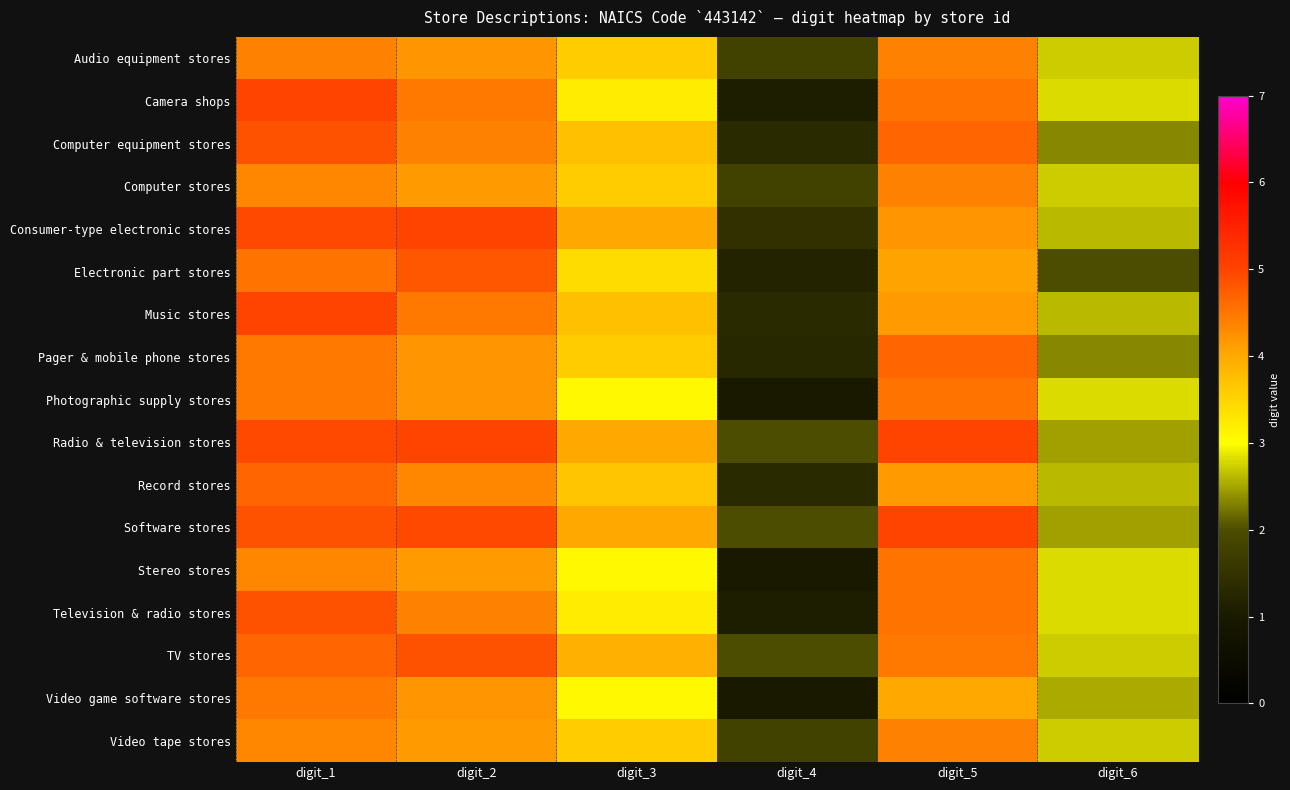

Reading left to right, transcribe all the data shown in this chart.

Audio equipment stores: digit_1=4.4	digit_2=4.2	digit_3=3.6	digit_4=1.8	digit_5=4.4	digit_6=2.7
Camera shops: digit_1=5.0	digit_2=4.5	digit_3=3.2	digit_4=1.1	digit_5=4.5	digit_6=2.8
Computer equipment stores: digit_1=4.9	digit_2=4.4	digit_3=3.7	digit_4=1.3	digit_5=4.7	digit_6=2.3
Computer stores: digit_1=4.3	digit_2=4.1	digit_3=3.6	digit_4=1.8	digit_5=4.4	digit_6=2.7
Consumer-type electronic stores: digit_1=4.9	digit_2=5.0	digit_3=4.0	digit_4=1.5	digit_5=4.2	digit_6=2.6
Electronic part stores: digit_1=4.5	digit_2=4.8	digit_3=3.4	digit_4=1.2	digit_5=4.1	digit_6=2.0
Music stores: digit_1=5.0	digit_2=4.5	digit_3=3.7	digit_4=1.3	digit_5=4.1	digit_6=2.6
Pager & mobile phone stores: digit_1=4.5	digit_2=4.2	digit_3=3.6	digit_4=1.3	digit_5=4.7	digit_6=2.3
Photographic supply stores: digit_1=4.5	digit_2=4.2	digit_3=3.1	digit_4=1.0	digit_5=4.5	digit_6=2.8
Radio & television stores: digit_1=4.9	digit_2=5.0	digit_3=4.0	digit_4=2.0	digit_5=5.0	digit_6=2.5
Record stores: digit_1=4.7	digit_2=4.3	digit_3=3.7	digit_4=1.3	digit_5=4.1	digit_6=2.6
Software stores: digit_1=4.9	digit_2=4.9	digit_3=4.0	digit_4=2.0	digit_5=5.0	digit_6=2.5
Stereo stores: digit_1=4.3	digit_2=4.1	digit_3=3.1	digit_4=1.0	digit_5=4.5	digit_6=2.8
Television & radio stores: digit_1=4.9	digit_2=4.4	digit_3=3.2	digit_4=1.1	digit_5=4.5	digit_6=2.8
TV stores: digit_1=4.7	digit_2=4.9	digit_3=3.9	digit_4=2.0	digit_5=4.5	digit_6=2.7
Video game software stores: digit_1=4.5	digit_2=4.2	digit_3=3.1	digit_4=1.0	digit_5=4.0	digit_6=2.5
Video tape stores: digit_1=4.3	digit_2=4.1	digit_3=3.6	digit_4=1.8	digit_5=4.4	digit_6=2.7